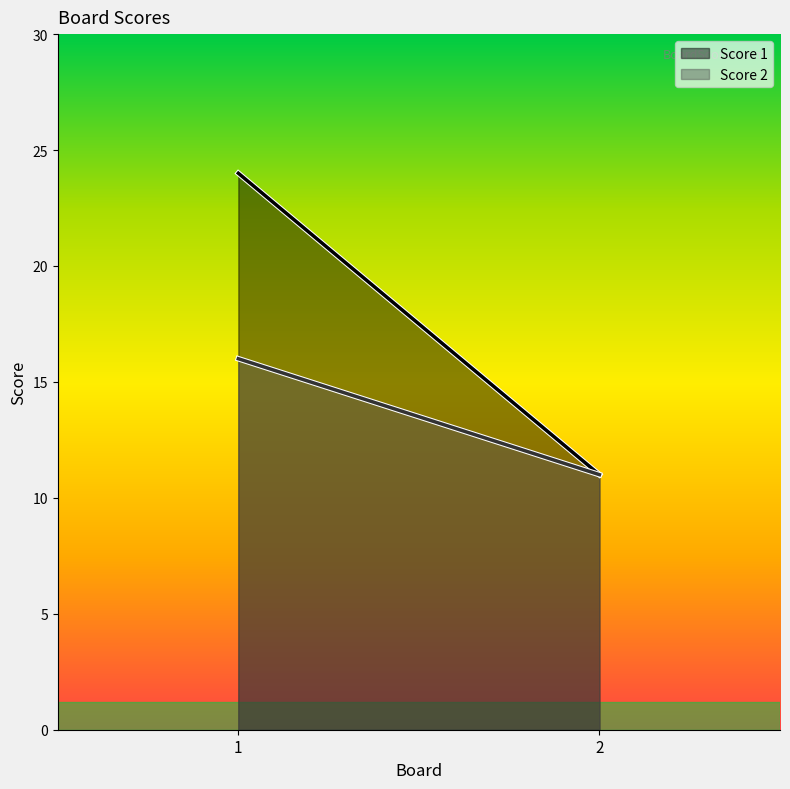

What is the sum of all Score 2 values?

27